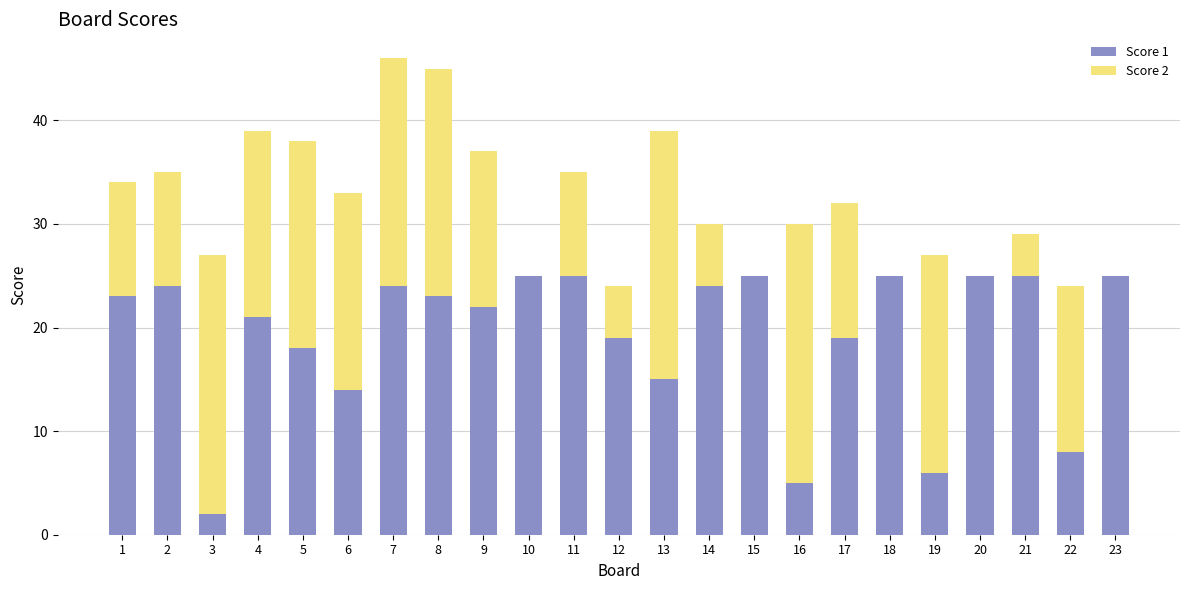

What is the highest value of the Score 1 series?

25